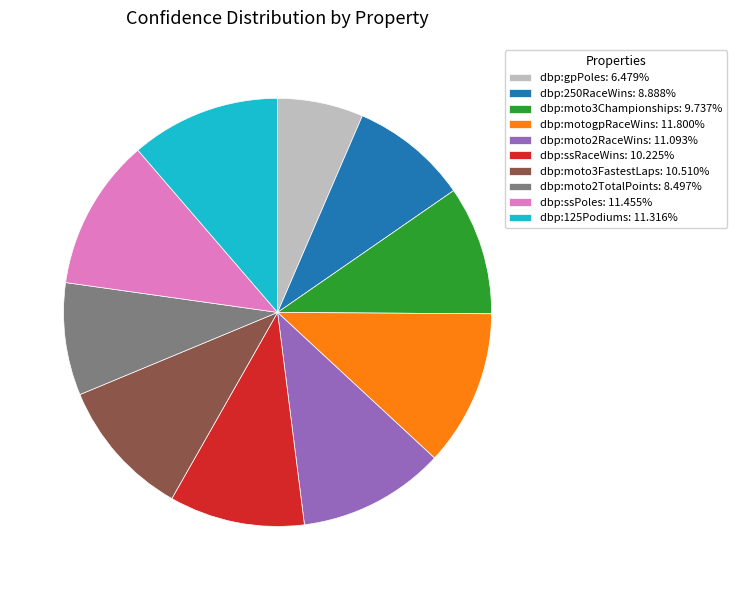

Is there any slice that represents more than half of the pie?

No